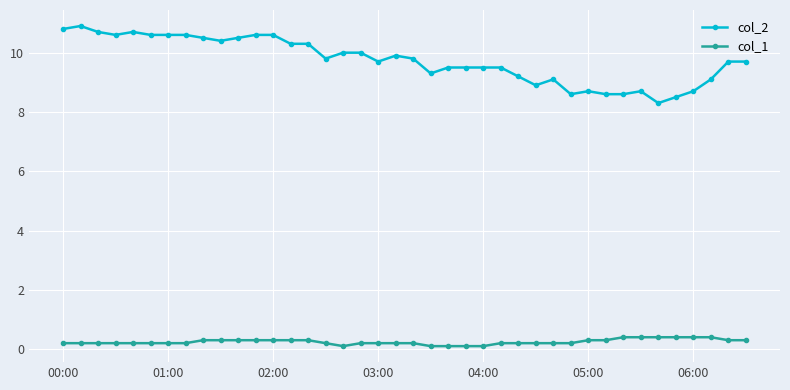

Which series has the largest total across all categories?

col_2